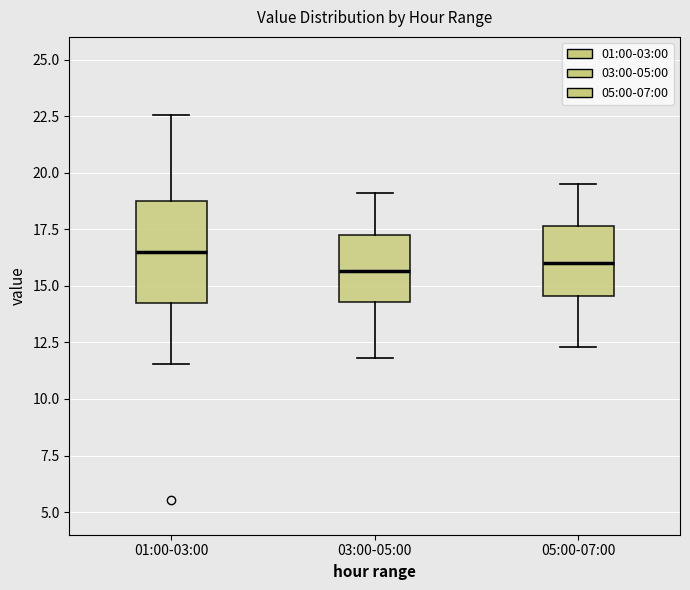

Which box is the tallest, from its lower edge to its upper edge?

01:00-03:00